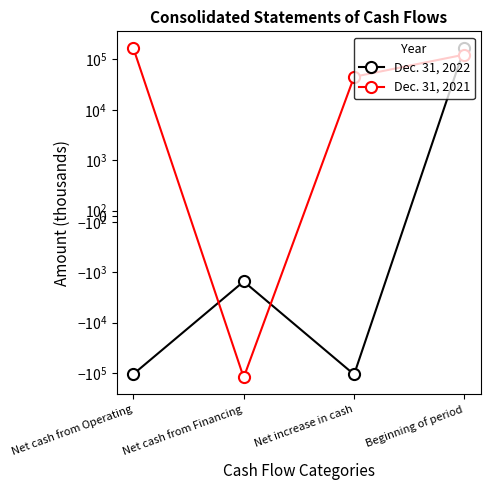

Rank the series by their average value, from highest to lowest.

Dec. 31, 2021, Dec. 31, 2022